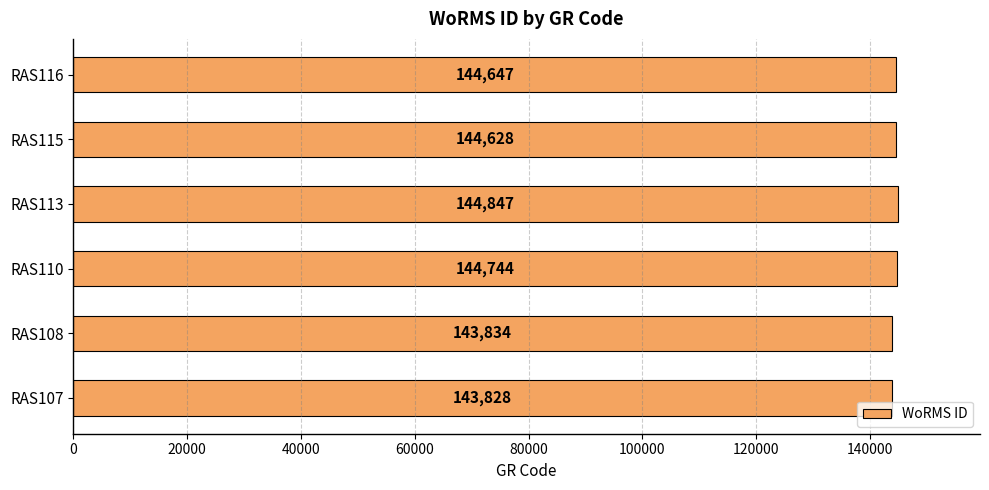

Is it true that the value at RAS108 is 233910?

False